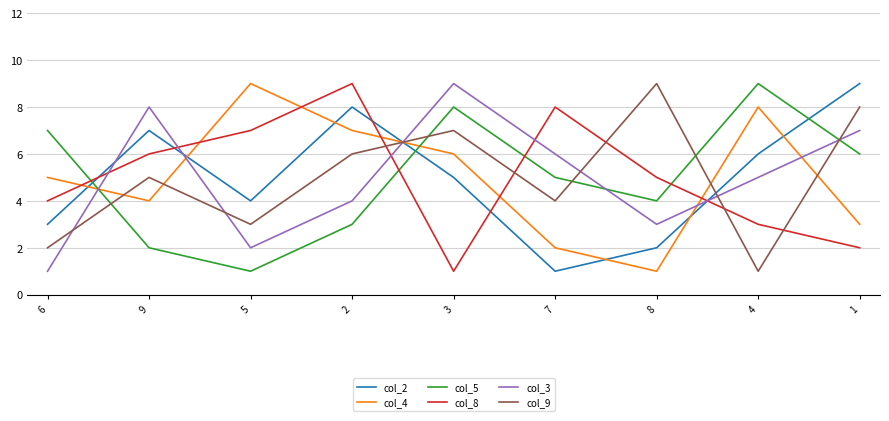

In col_8, how many points are higher than both neighbors (excluding endpoints)?

2